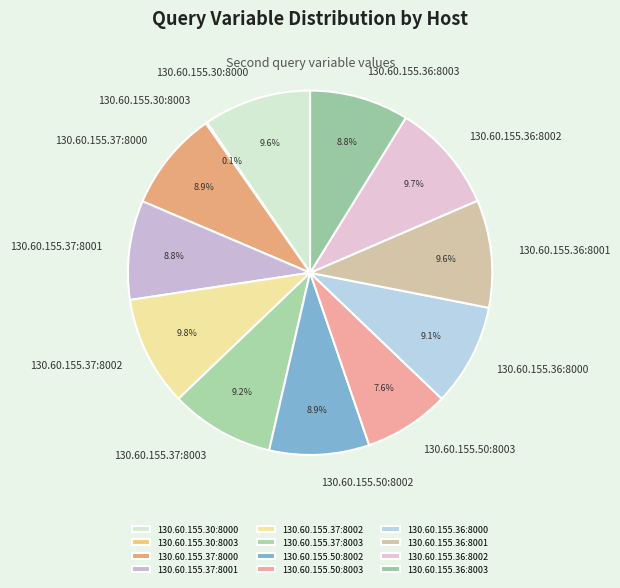

What percentage do 130.60.155.37:8000 and 130.60.155.37:8001 together represent?

17.7%